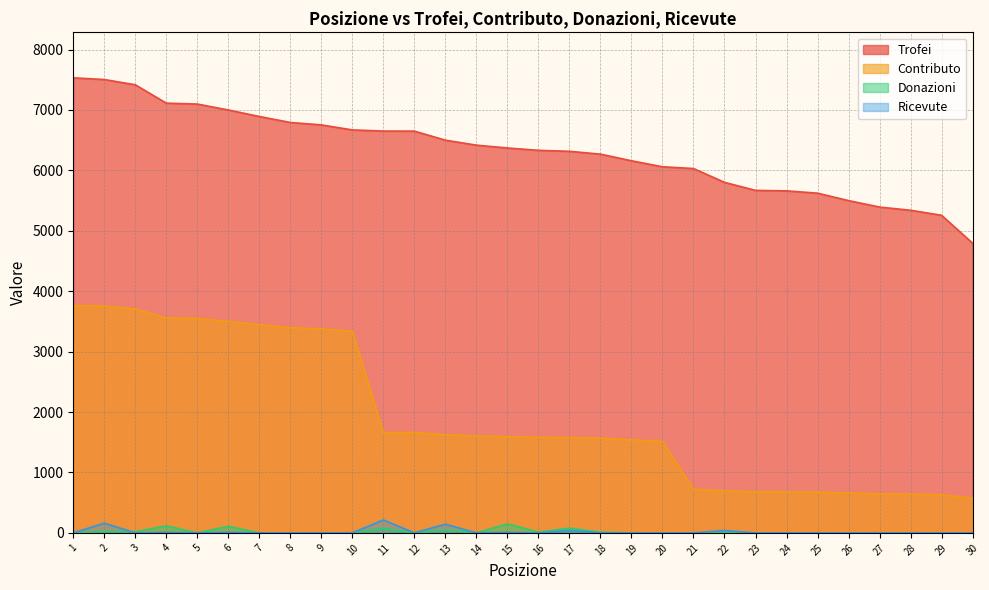

Rank the series at 18 from lowest to highest value.

Ricevute, Donazioni, Contributo, Trofei